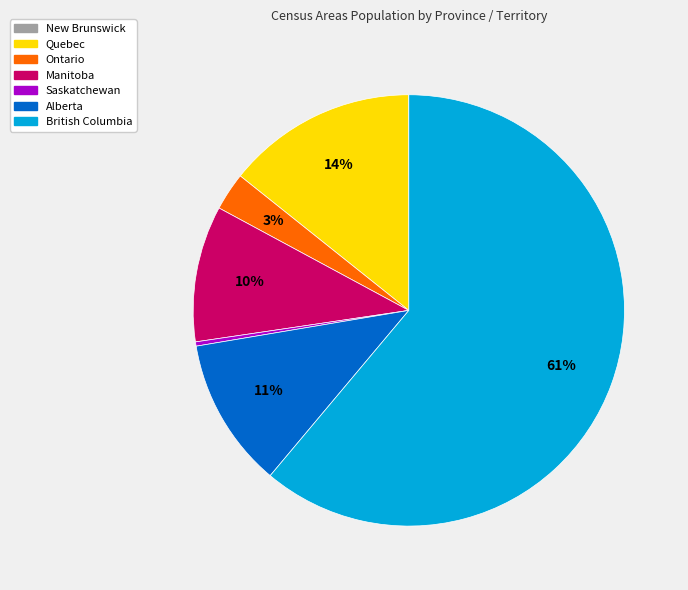

To the nearest percent, what is the average slice percentage?

14%